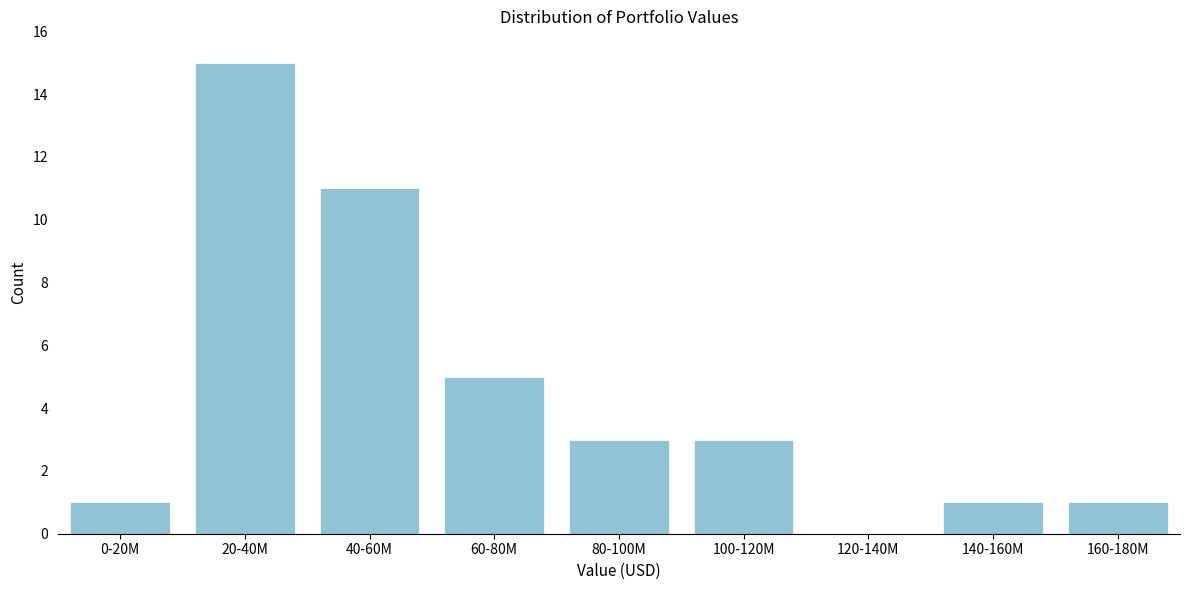

Reading left to right, extract all data points from this chart.

0-20M=1	20-40M=15	40-60M=11	60-80M=5	80-100M=3	100-120M=3	120-140M=0	140-160M=1	160-180M=1